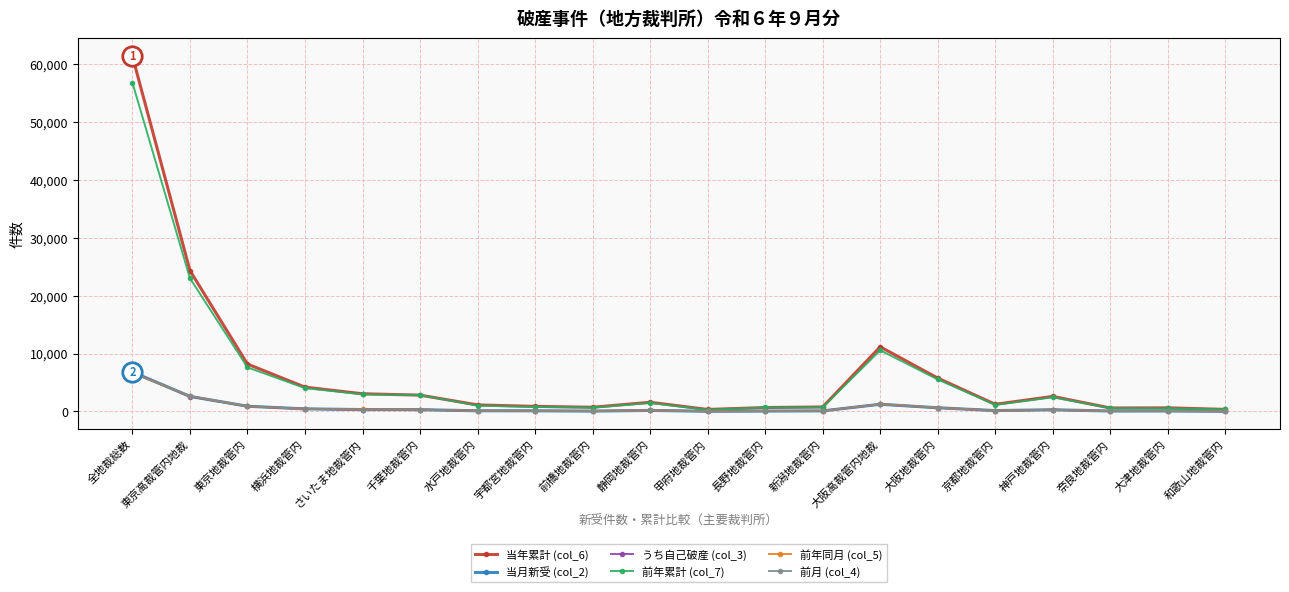

What is the difference between the highest and lowest values at 長野地裁管内?

628